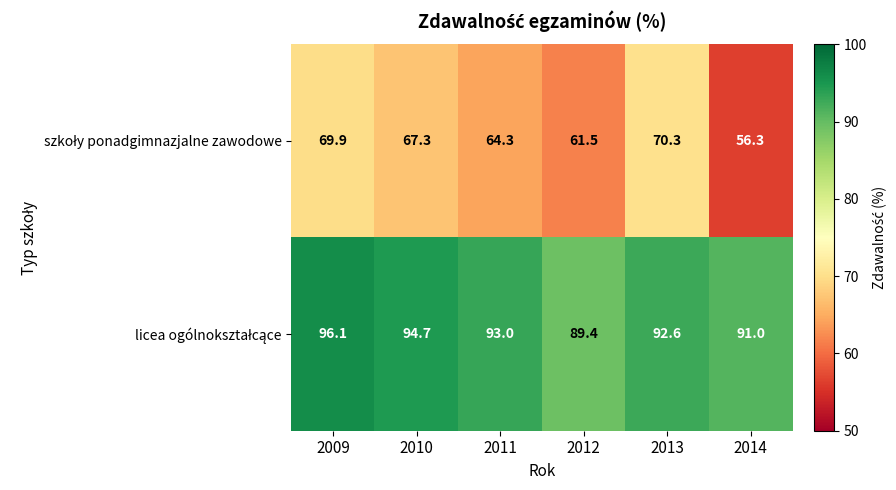

What is the spread (max minus min) of values at 2014?

34.7